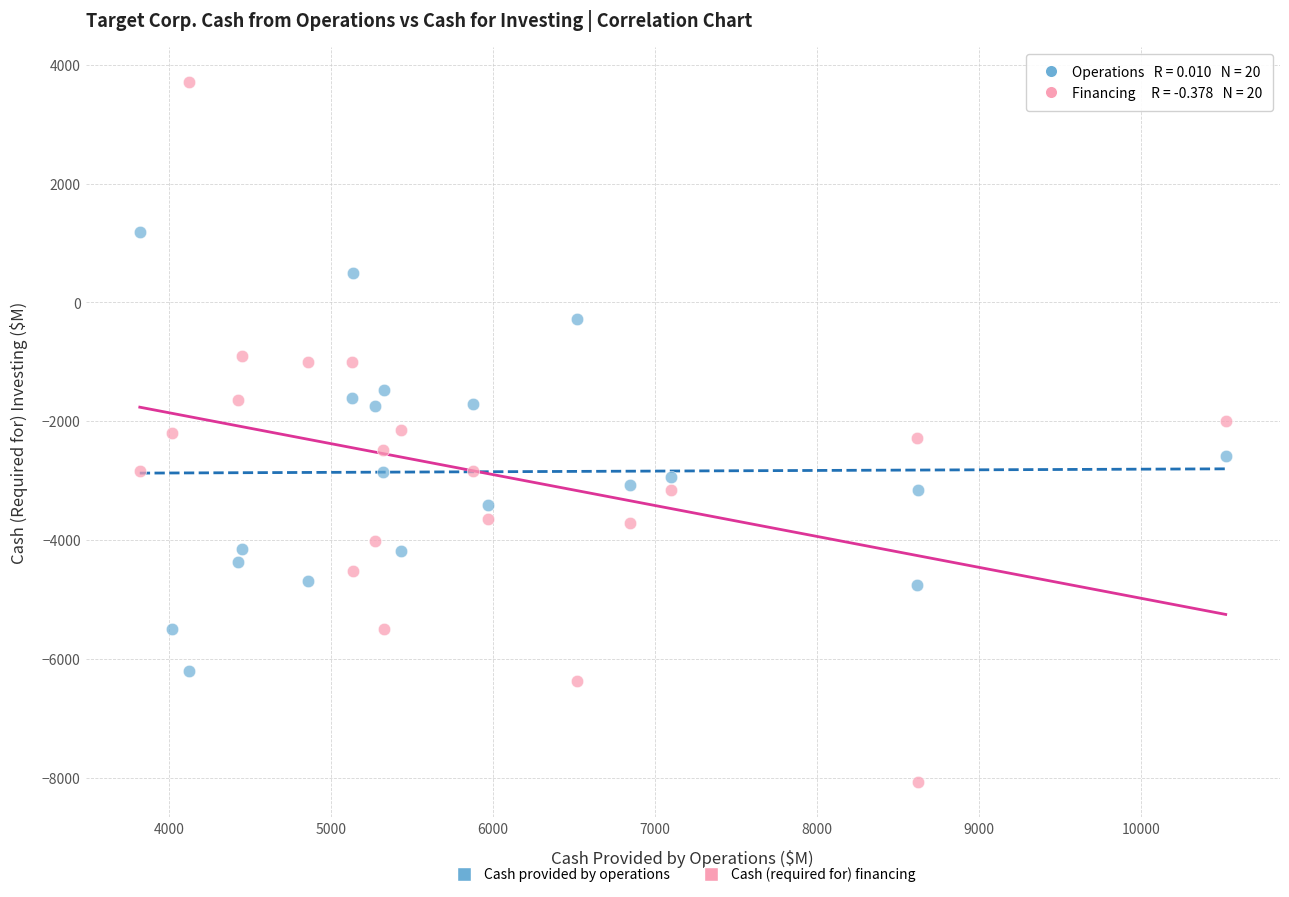

Across all data points, what is the range of Y values (max minus min)?

11778